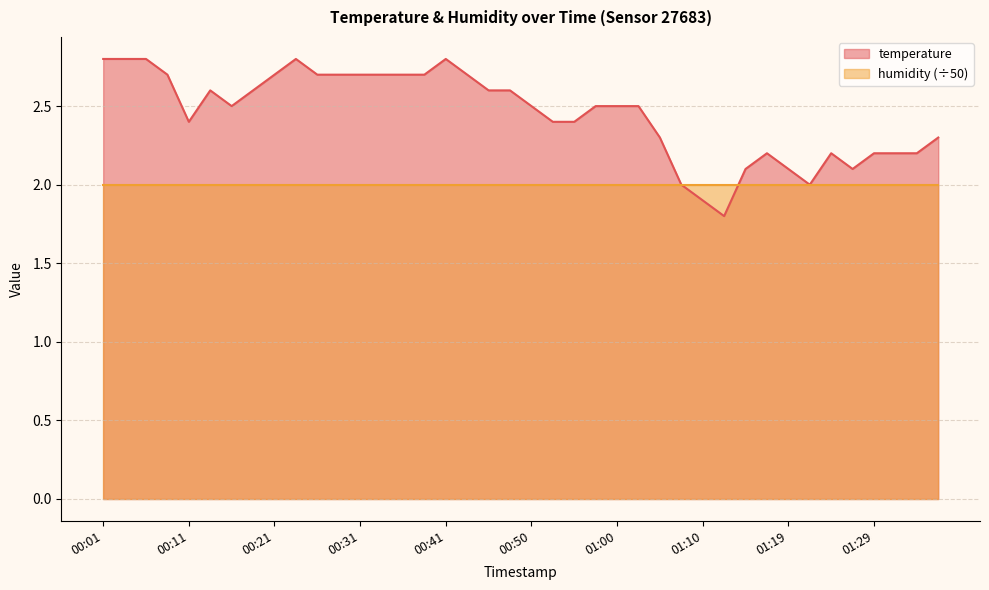

Rank the categories by value from highest to lowest.

00:01, 00:03, 00:06, 00:23, 00:41, 00:08, 00:21, 00:26, 00:28, 00:31, 00:33, 00:36, 00:38, 00:43, 00:13, 00:18, 00:45, 00:48, 00:16, 00:50, 00:58, 01:00, 01:02, 00:11, 00:53, 00:55, 01:05, 01:36, 01:17, 01:24, 01:29, 01:32, 01:34, 01:15, 01:19, 01:27, 01:07, 01:22, 01:10, 01:12